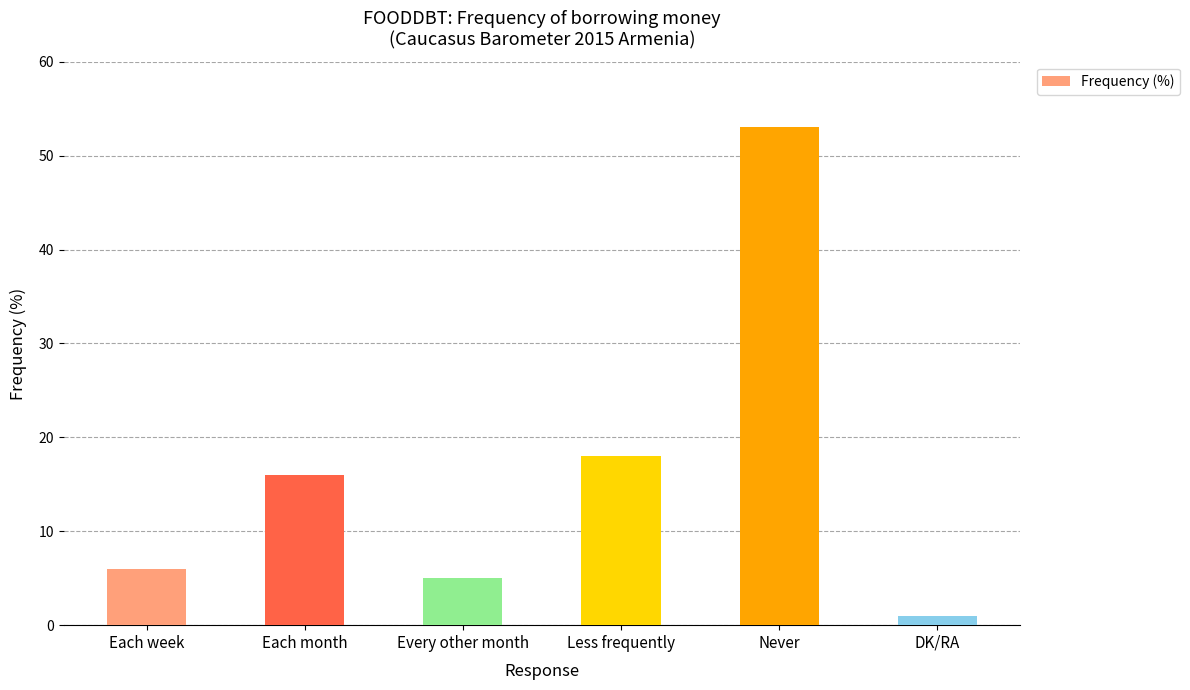

Are the bars grouped side by side (vs. stacked)?

No